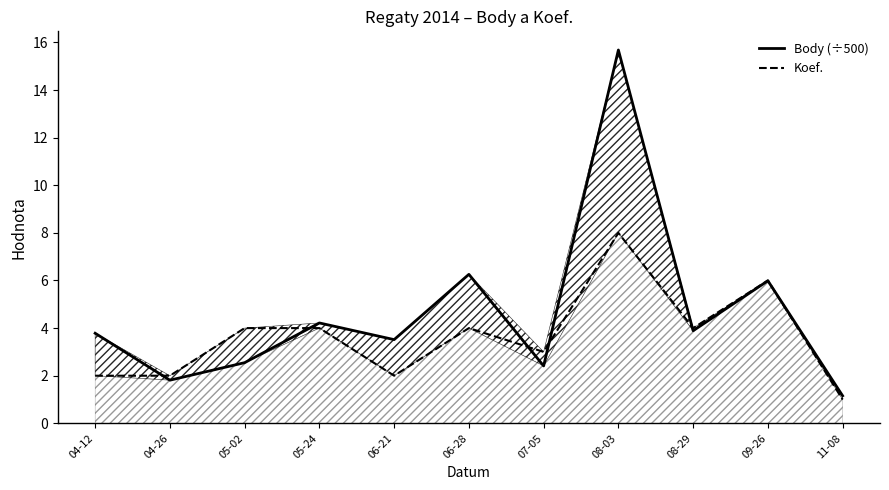

What is the approximate value of Koef. at 07-05?

3.0